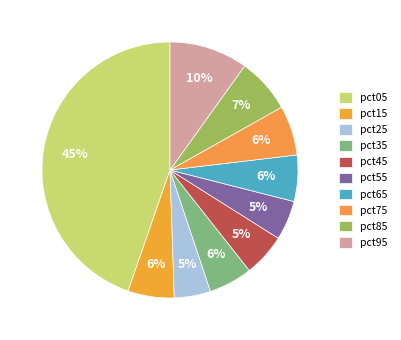

How many slices are in this pie chart?

10